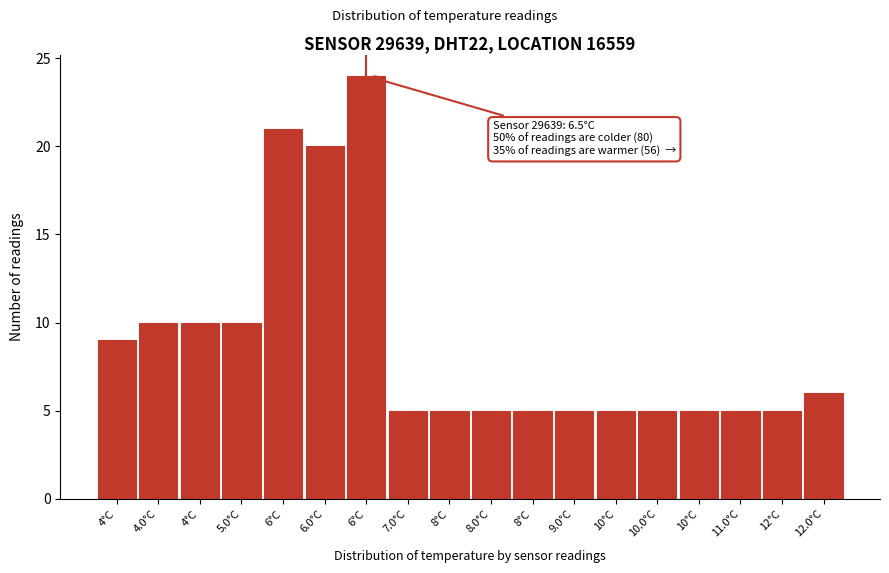

Are the bars horizontal?

No